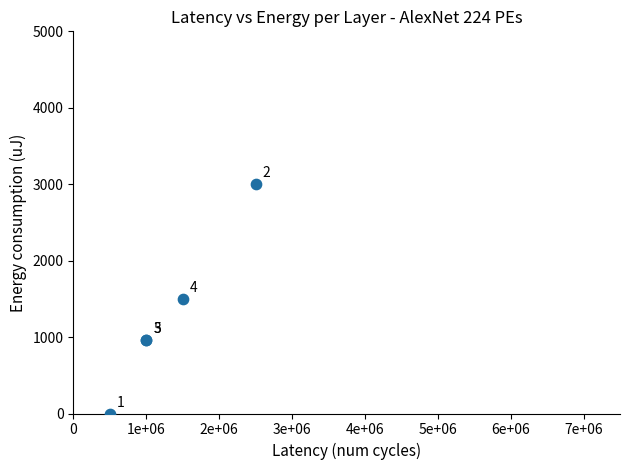

What Y value in the scatter plot is closest to 1500?

1500